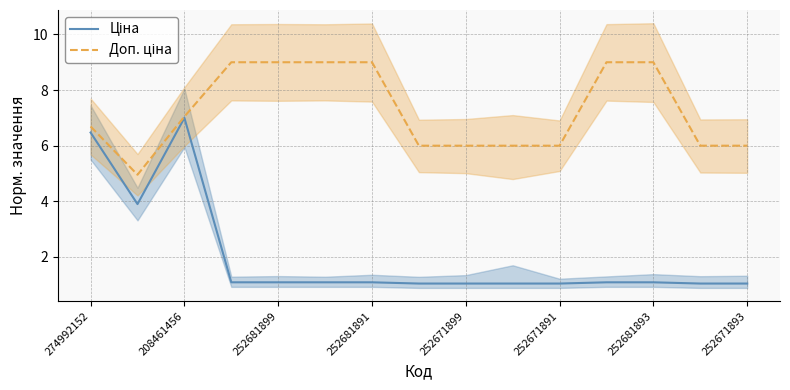

At how many categories does at least one series exceed 1?

15